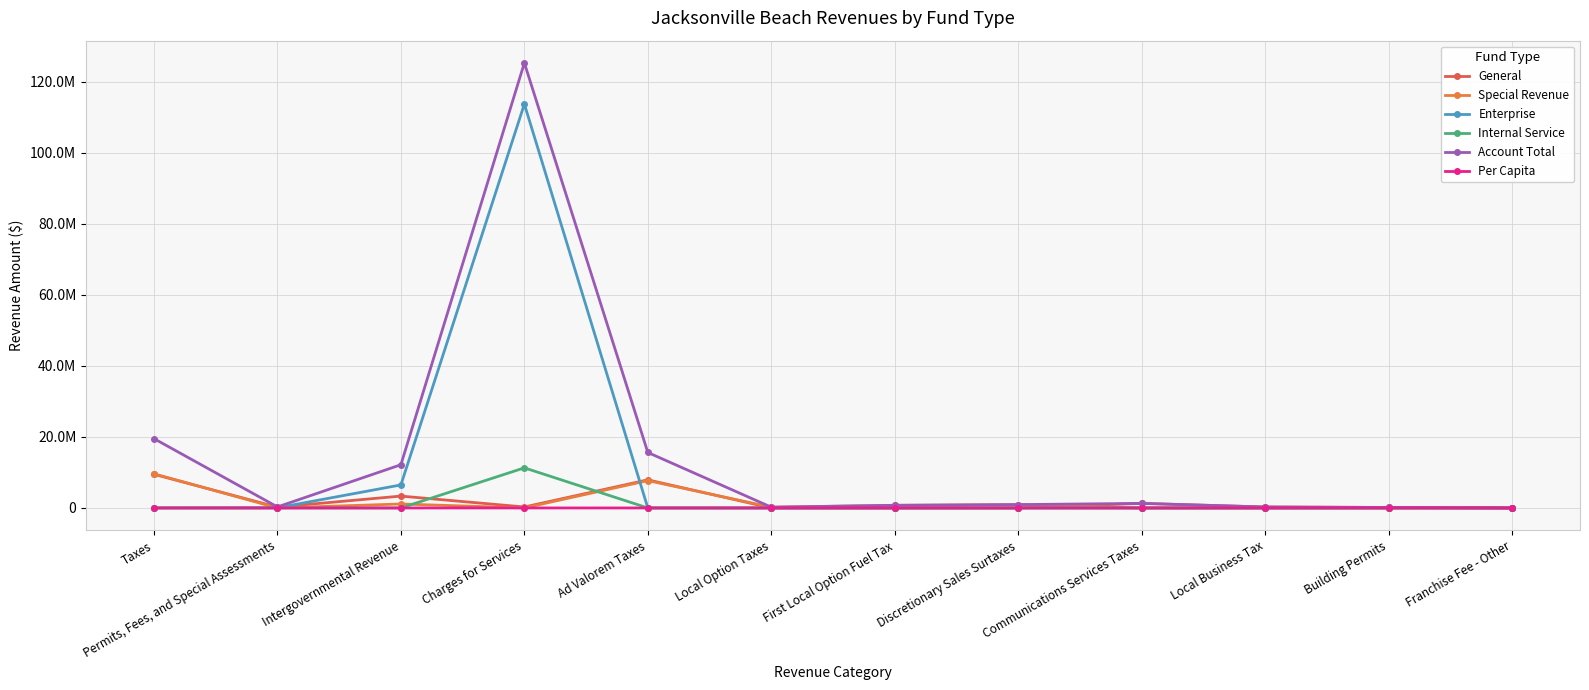

What is the value of the Special Revenue point at the 1st from the left?

9621871.0